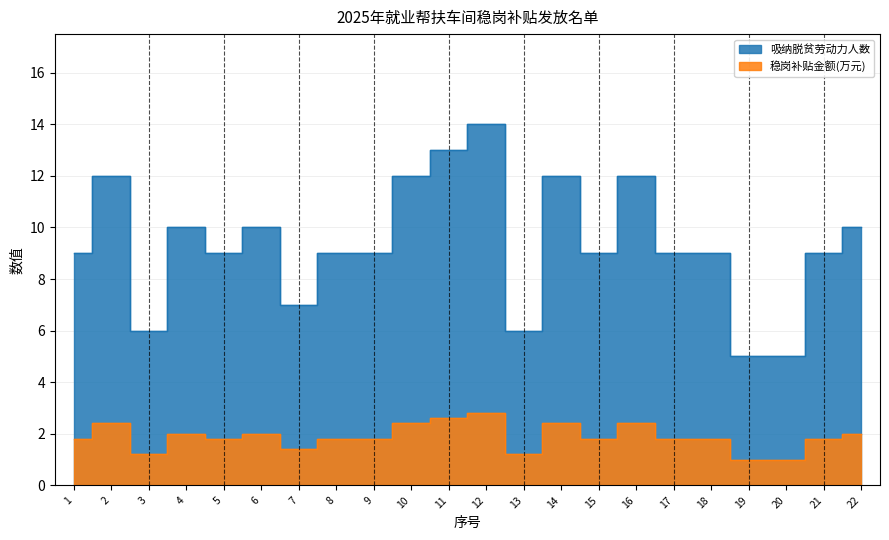

What is the difference between the highest and lowest values at 7?

5.6